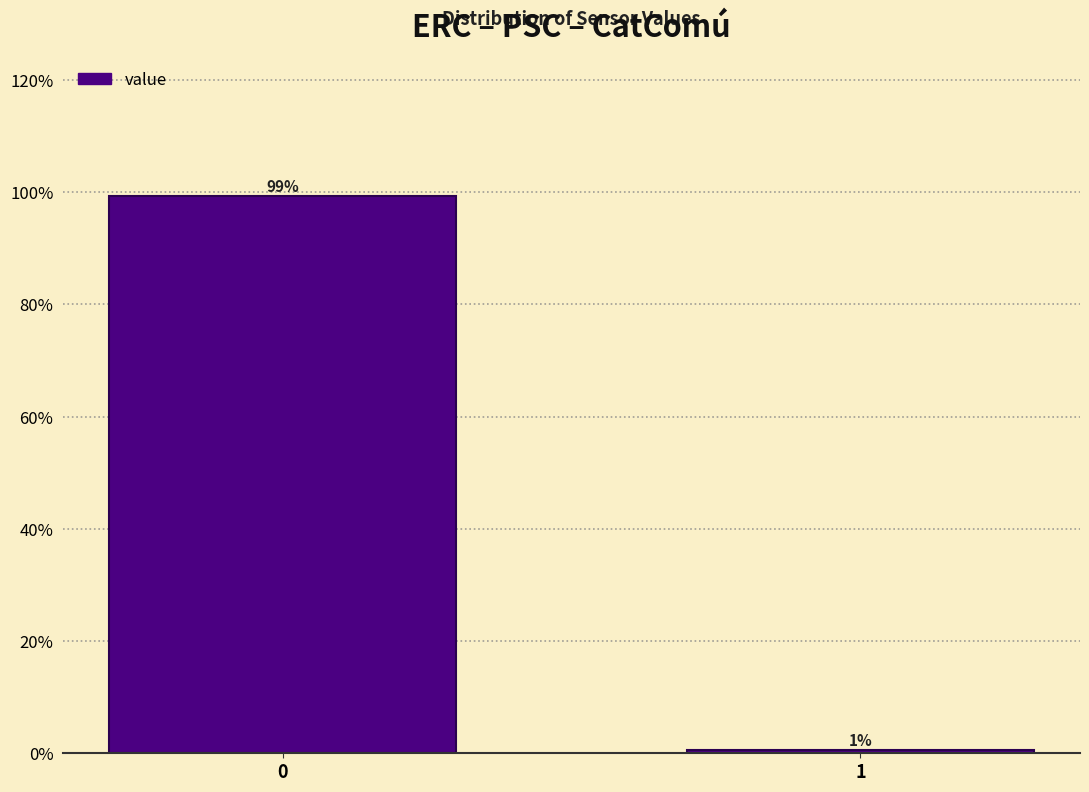

What is the sum of all values?

100.0